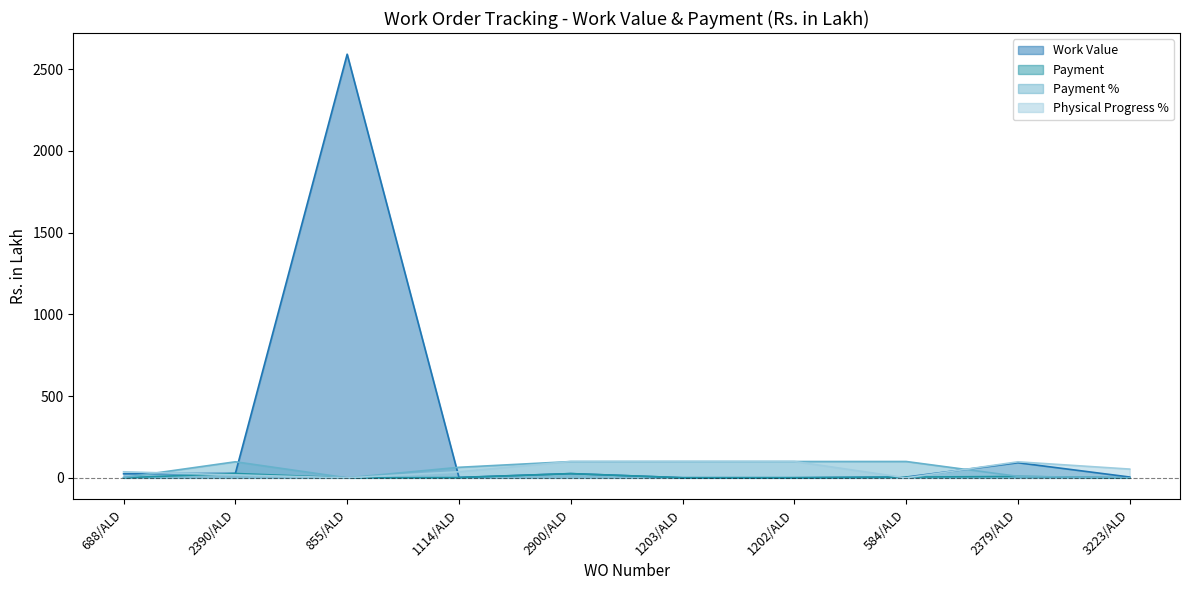

How many lines are shown in the chart?

4